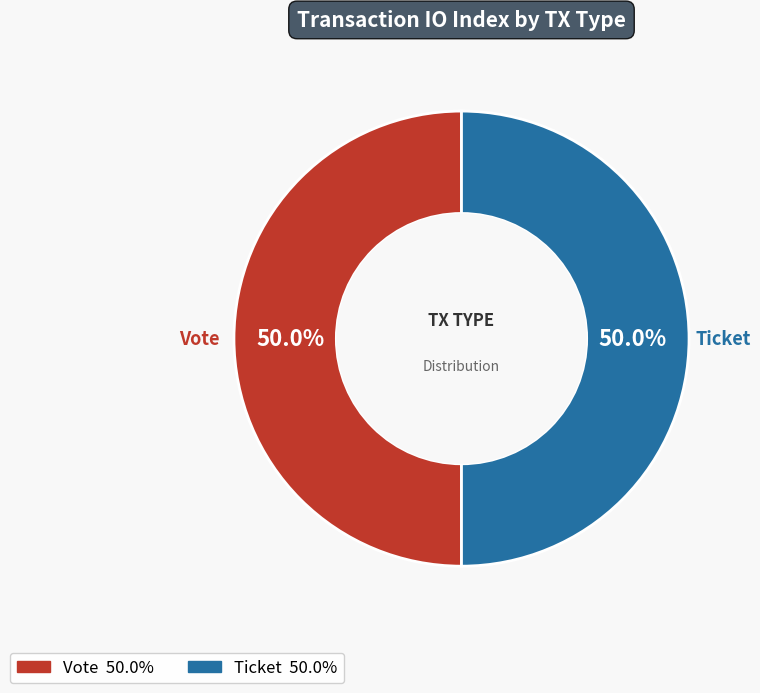

To the nearest percent, what is the average slice percentage?

50%